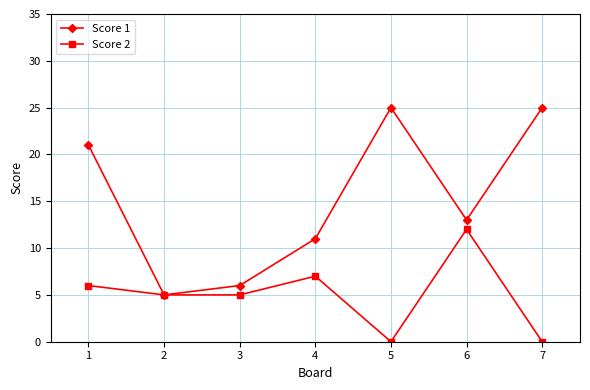

Reading left to right, transcribe all the data shown in this chart.

Score 1: 21	5	6	11	25	13	25
Score 2: 6	5	5	7	0	12	0